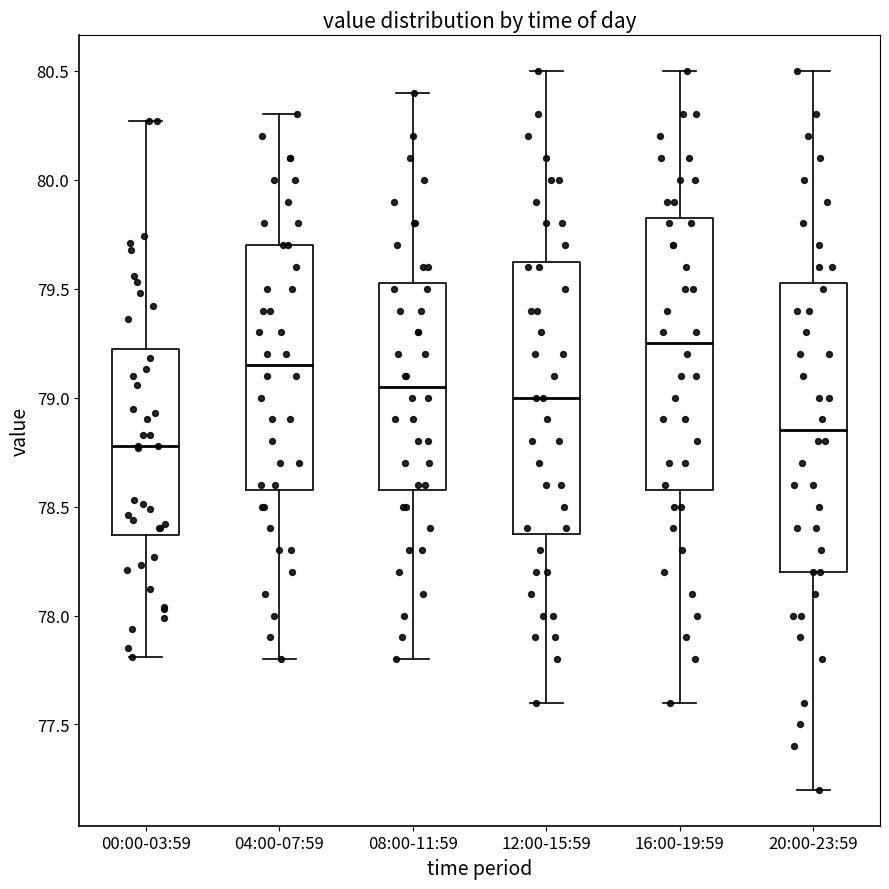

Reading left to right, read every box against the y-axis: the position of its median line, the range the box covers, and the ends of its whiskers. The values are not printed on the chart, so give them approximately, as read against the axis.

00:00-03:59: median 78.80, box 78.35 to 79.25, whiskers 77.80 to 80.25
04:00-07:59: median 79.15, box 78.60 to 79.70, whiskers 77.80 to 80.30
08:00-11:59: median 79.05, box 78.60 to 79.55, whiskers 77.80 to 80.40
12:00-15:59: median 79.00, box 78.40 to 79.65, whiskers 77.60 to 80.50
16:00-19:59: median 79.25, box 78.60 to 79.85, whiskers 77.60 to 80.50
20:00-23:59: median 78.85, box 78.20 to 79.55, whiskers 77.20 to 80.50